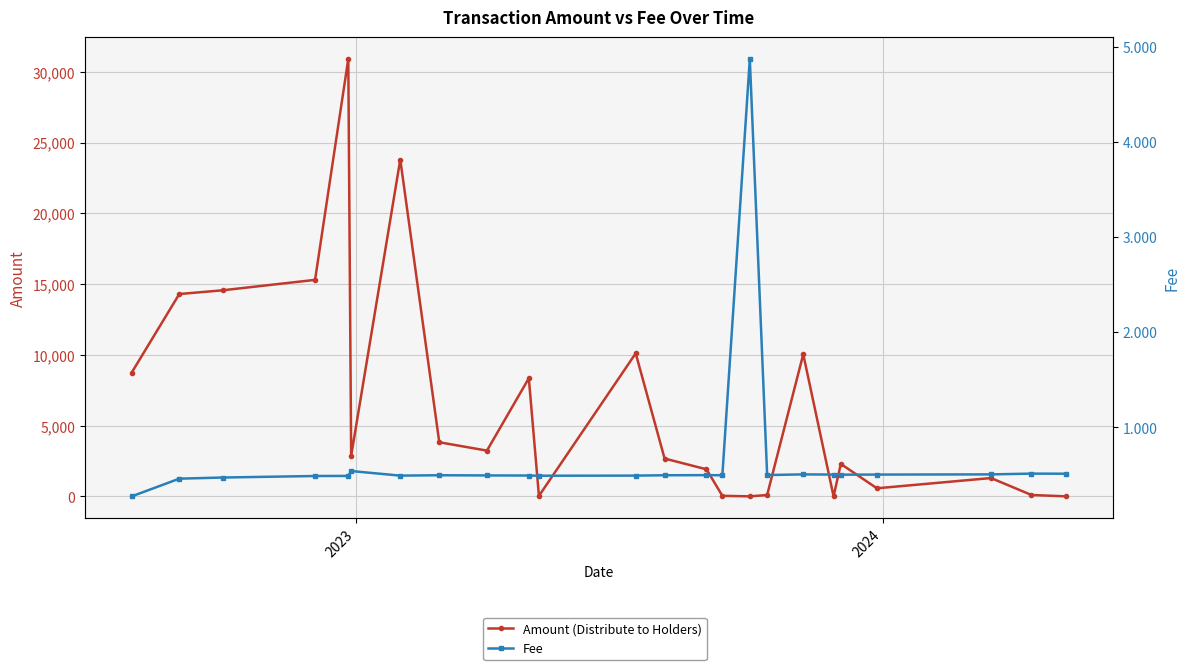

Does the chart display data point markers on the line(s)?

Yes